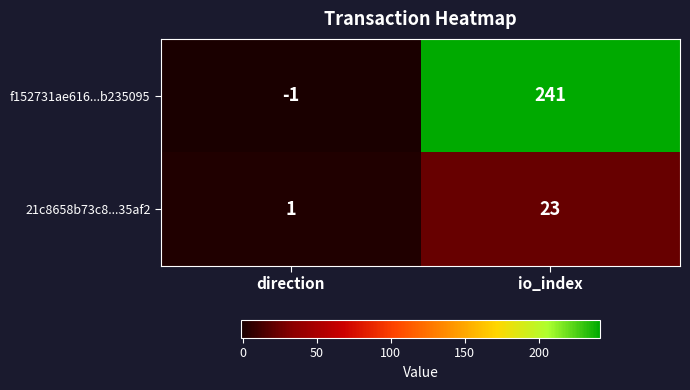

What is the maximum value shown in the chart?

241